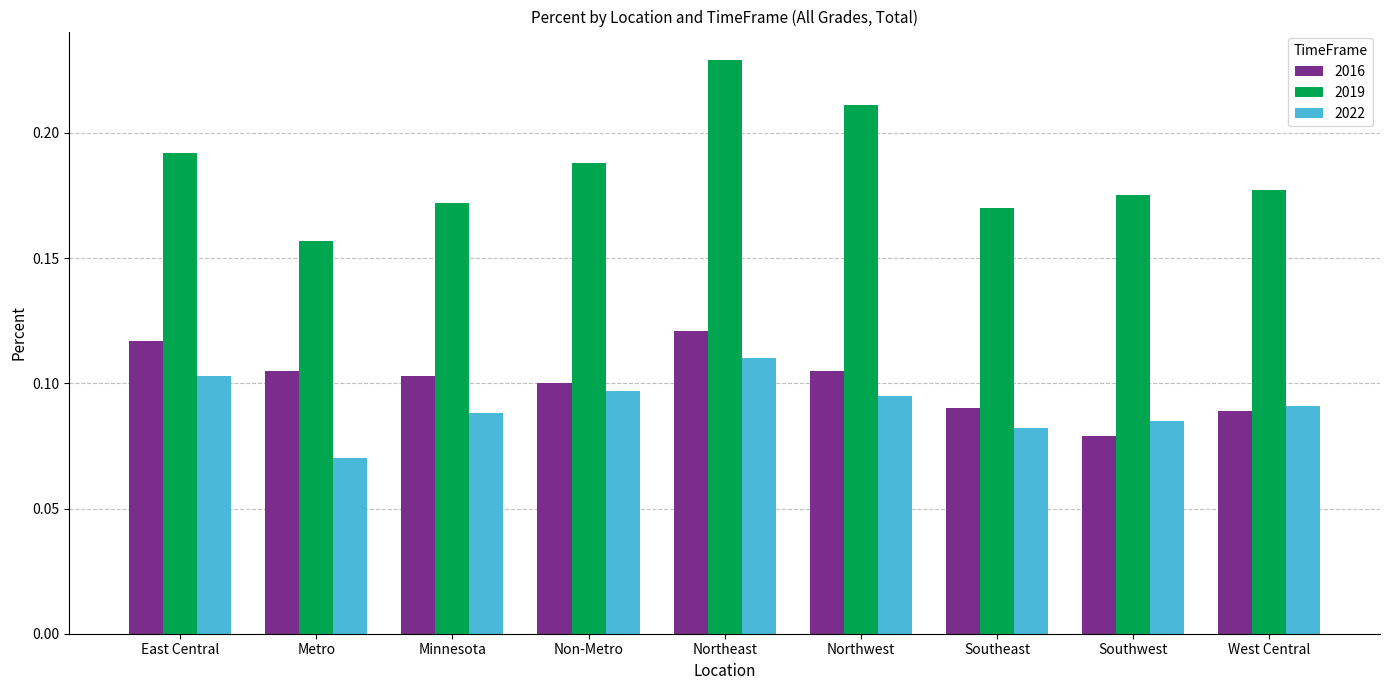

Which category has the lowest value across all series?

Metro